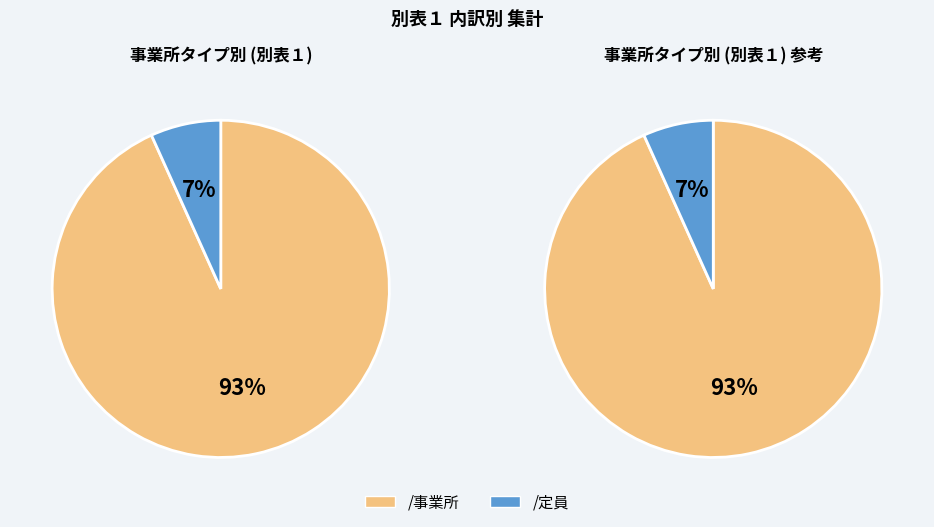

Which category has the biggest portion of the pie?

/事業所